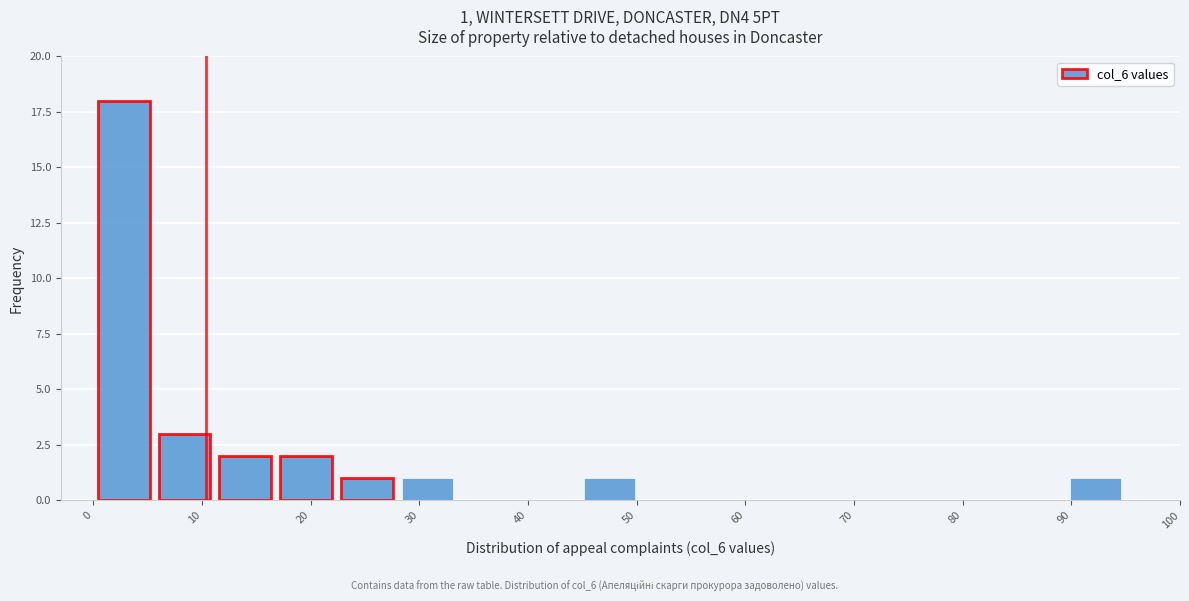

Over which range of the x-axis is the bar tallest?

0 to 6